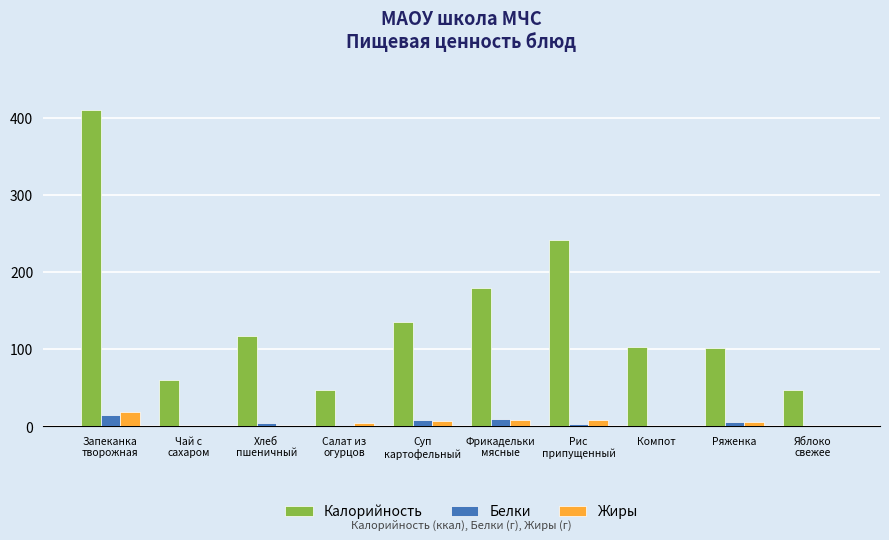

Which series has the largest total across all categories?

Калорийность